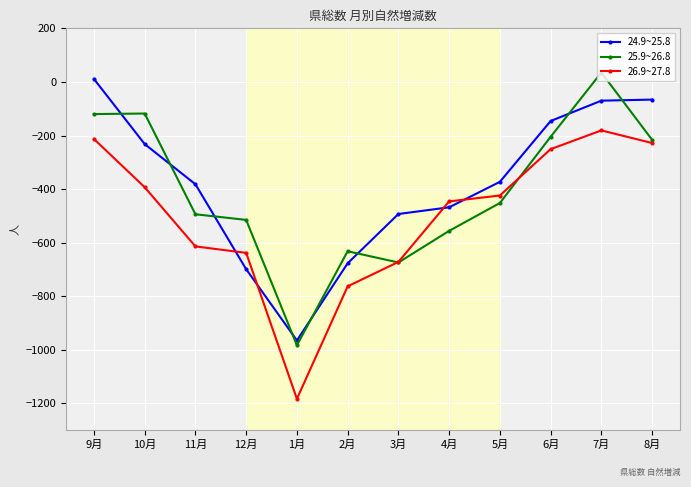

What is the label of the 11th point from the left?

7月